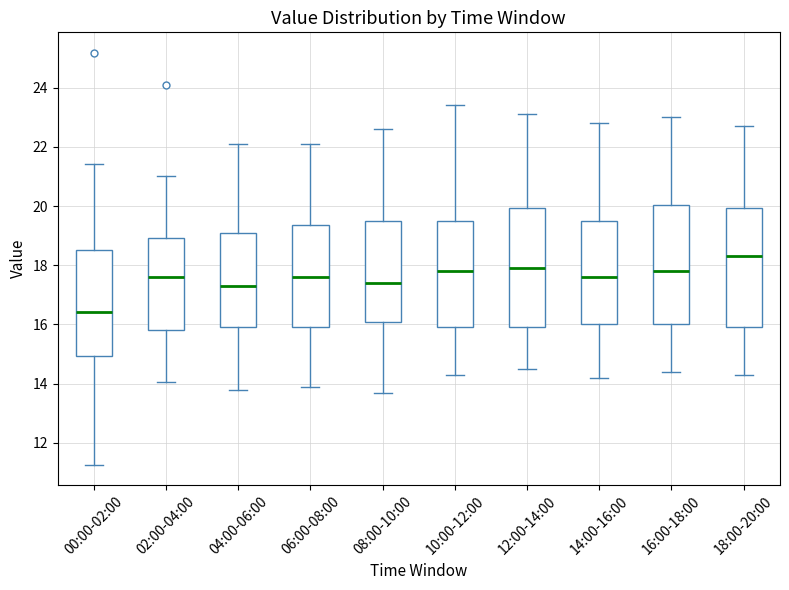

Reading left to right, transcribe this box plot: for each box, give where its median line is, the range the box spans, and where its two whiskers end, as read against the y-axis. The values are not printed on the chart, so give them approximately, as read against the axis.

00:00-02:00: median 16.4, box 15.0 to 18.6, whiskers 11.2 to 21.4
02:00-04:00: median 17.6, box 15.8 to 19.0, whiskers 14.0 to 21.0
04:00-06:00: median 17.4, box 16.0 to 19.2, whiskers 13.8 to 22.2
06:00-08:00: median 17.6, box 16.0 to 19.4, whiskers 14.0 to 22.2
08:00-10:00: median 17.4, box 16.2 to 19.6, whiskers 13.8 to 22.6
10:00-12:00: median 17.8, box 16.0 to 19.6, whiskers 14.4 to 23.4
12:00-14:00: median 18.0, box 16.0 to 20.0, whiskers 14.6 to 23.2
14:00-16:00: median 17.6, box 16.0 to 19.6, whiskers 14.2 to 22.8
16:00-18:00: median 17.8, box 16.0 to 20.0, whiskers 14.4 to 23.0
18:00-20:00: median 18.4, box 16.0 to 20.0, whiskers 14.4 to 22.8